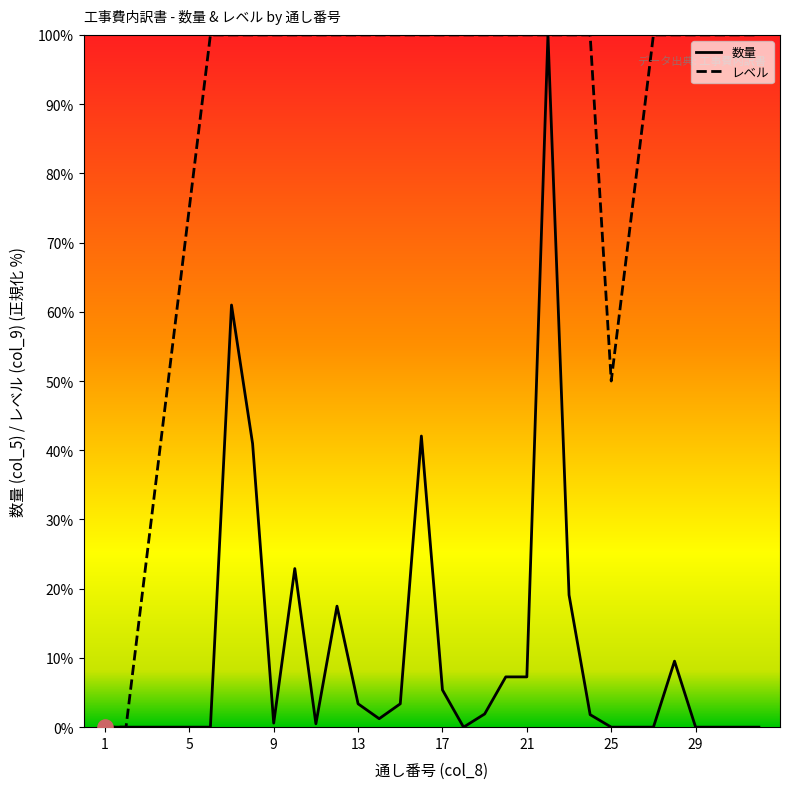

Which series contains the highest Y value?

数量